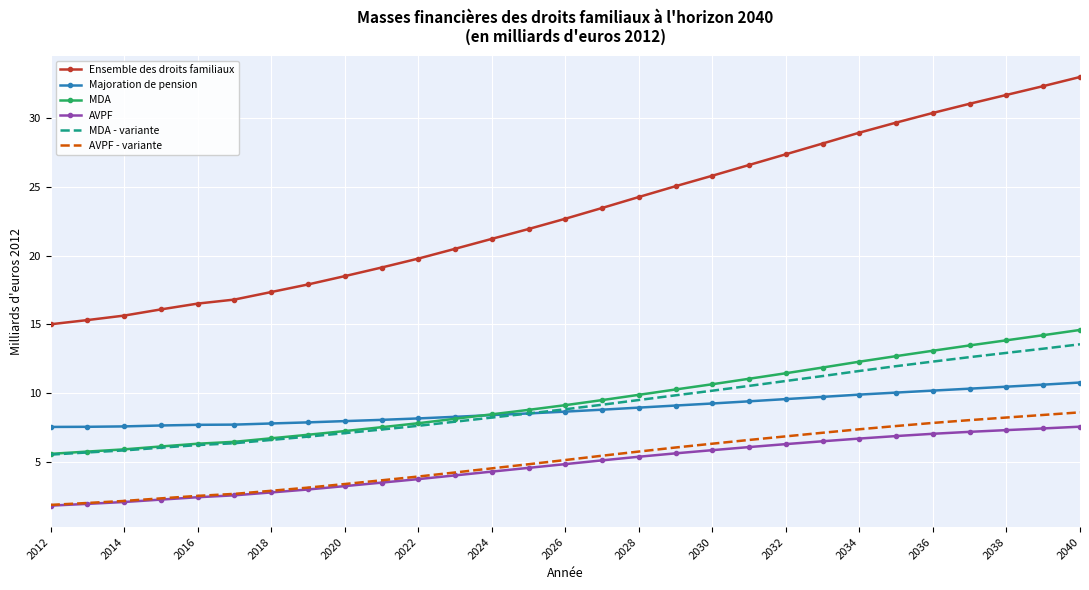

Rank the series by their maximum value, from lowest to highest.

AVPF, AVPF - variante, Majoration de pension, MDA - variante, MDA, Ensemble des droits familiaux